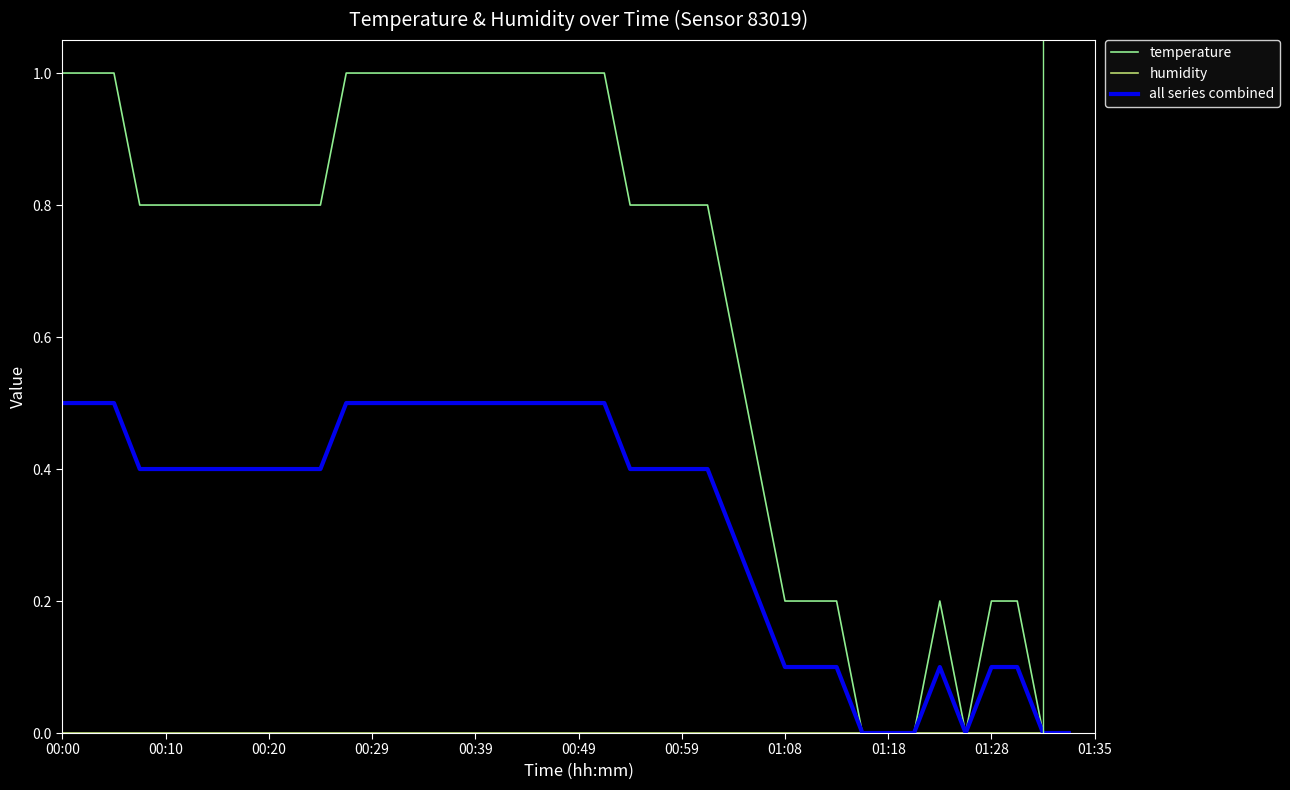

Which series has the largest range (max minus min)?

temperature